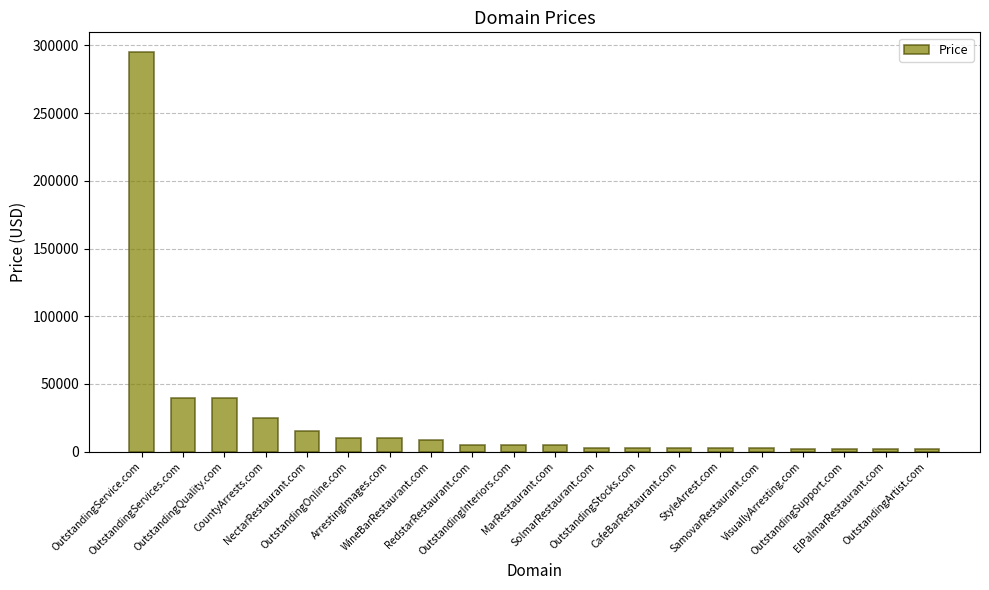

Does the chart contain any negative values?

No